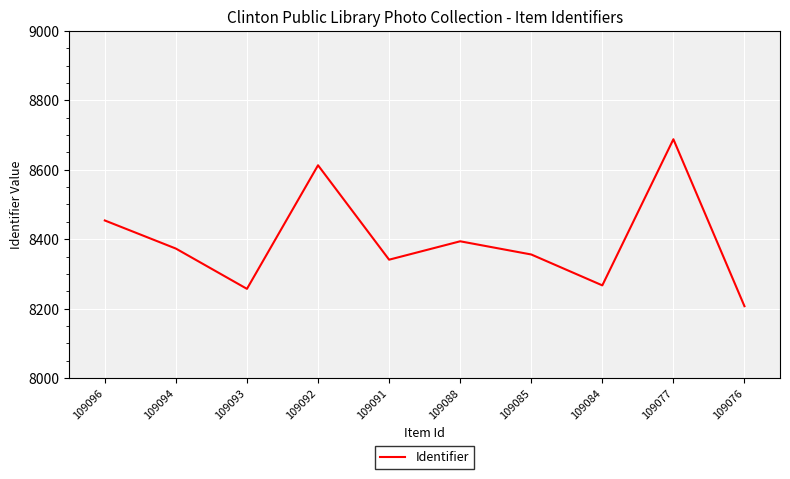

Is it true that the value at 109088 is 8394?

True